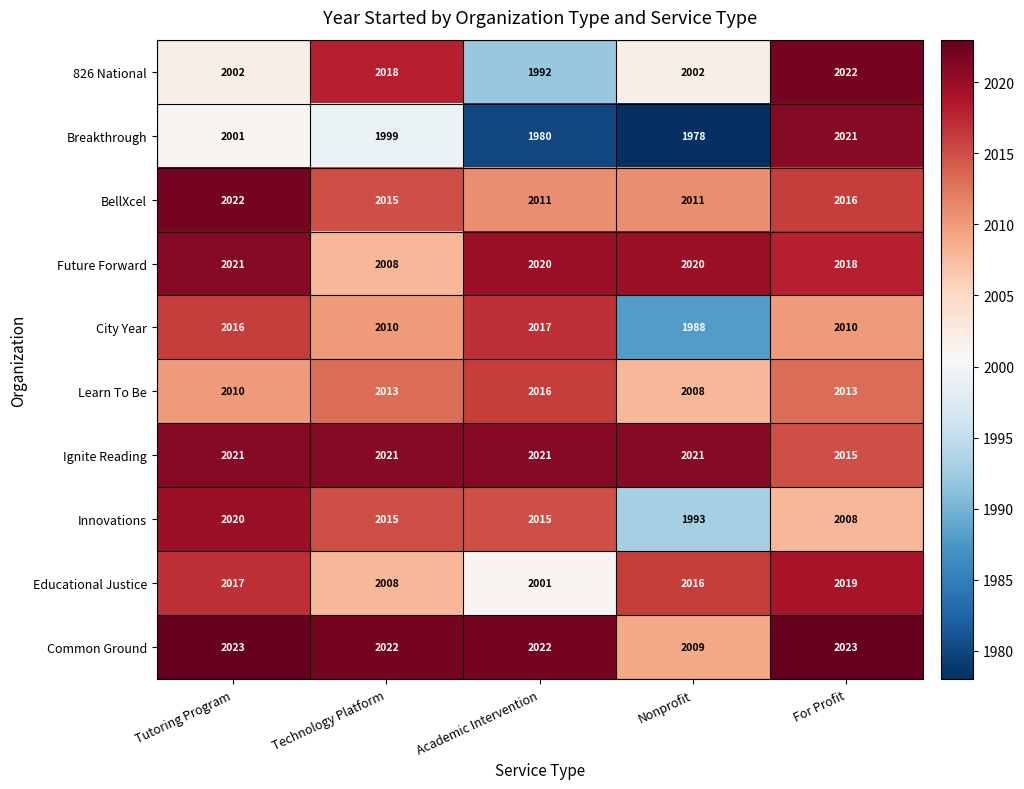

What is the maximum value shown in the chart?

2023